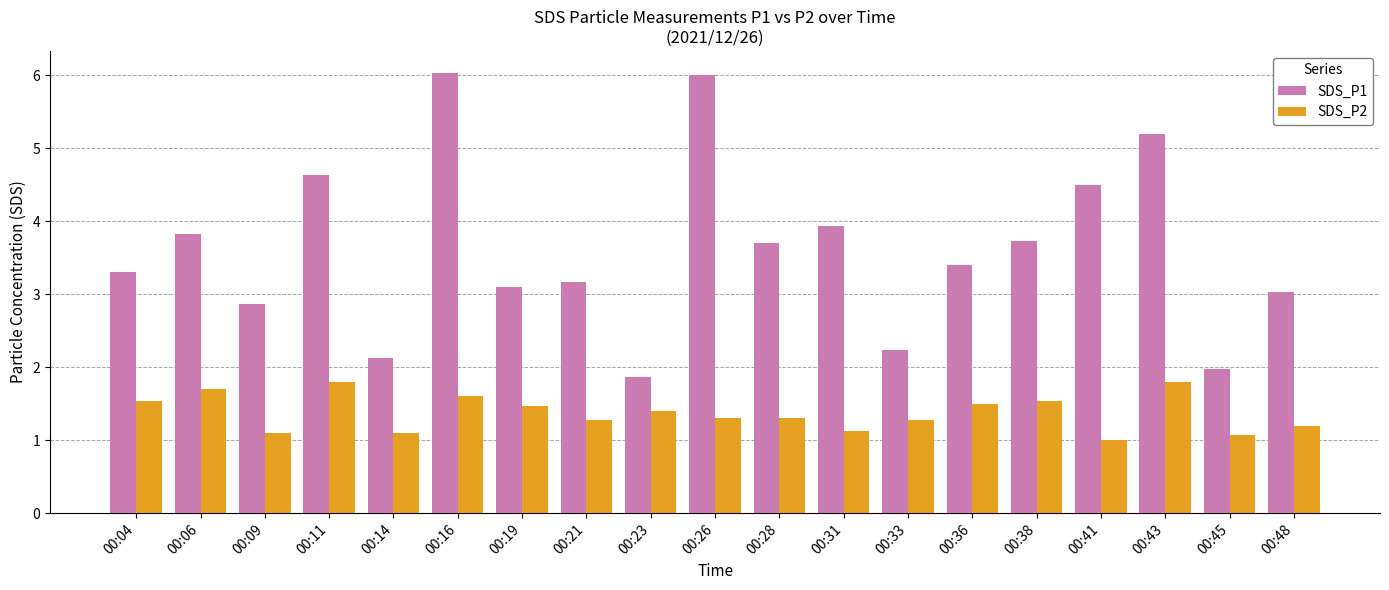

What is the difference between the highest and lowest values at 00:09?

1.8